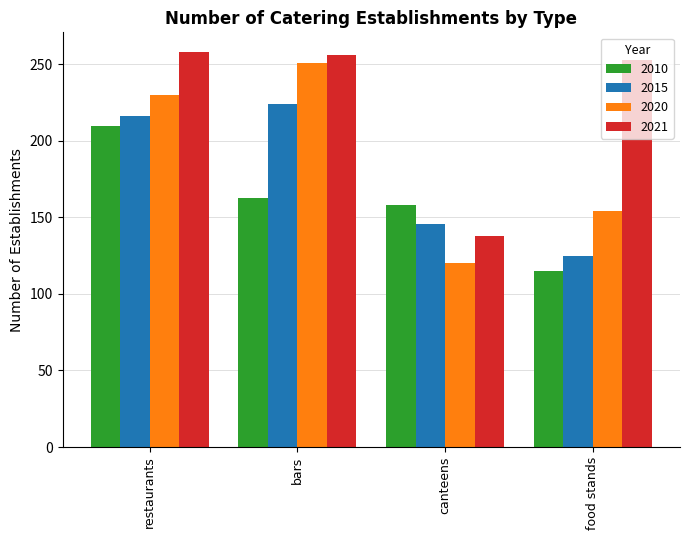

What is the minimum value shown in the chart?

115